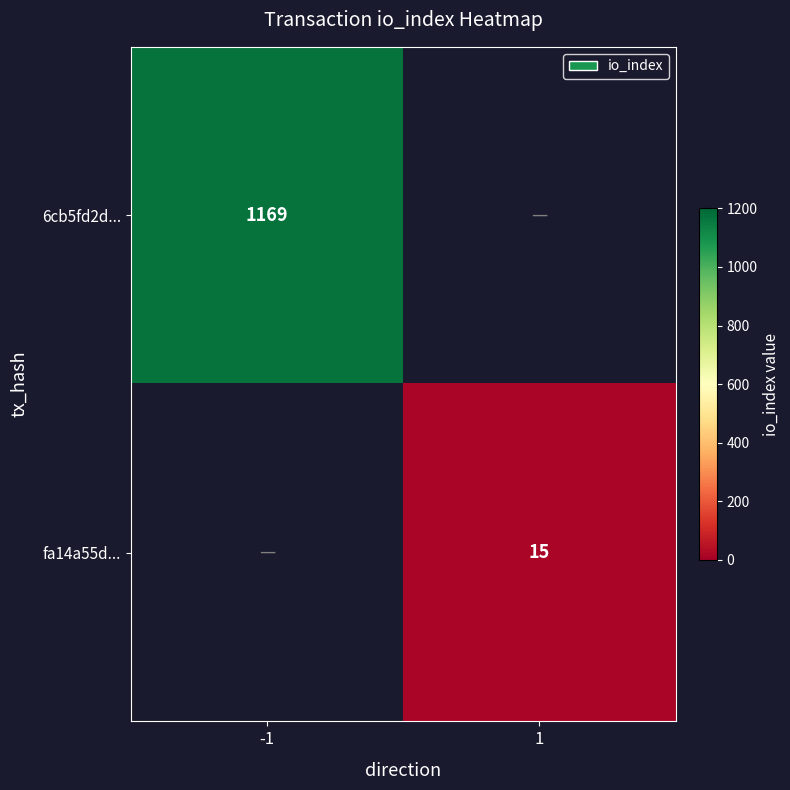

The value of fa14a55d... at 1 is 15. True or false?

True